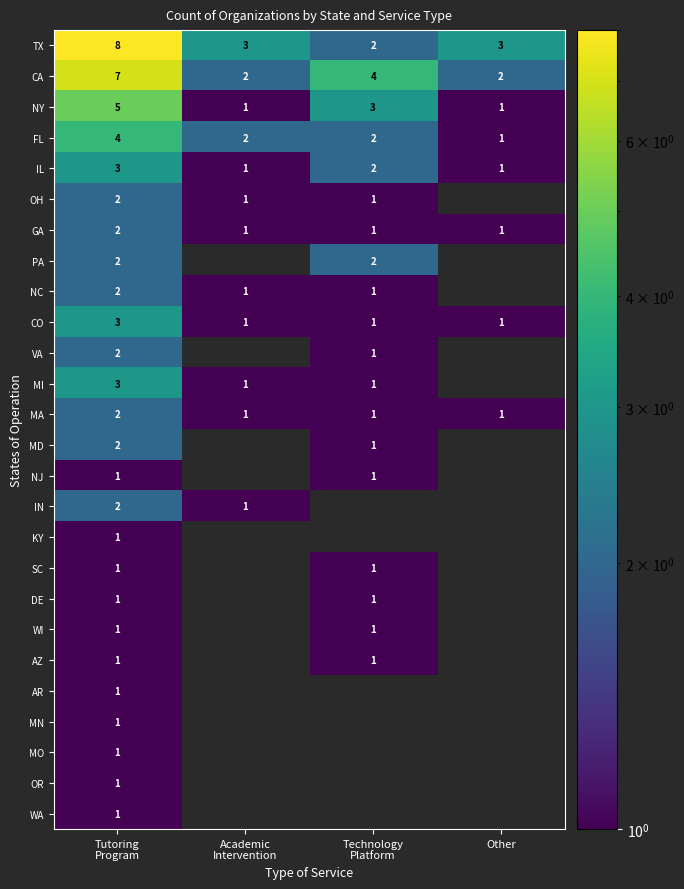

What is the maximum value for IL?

3